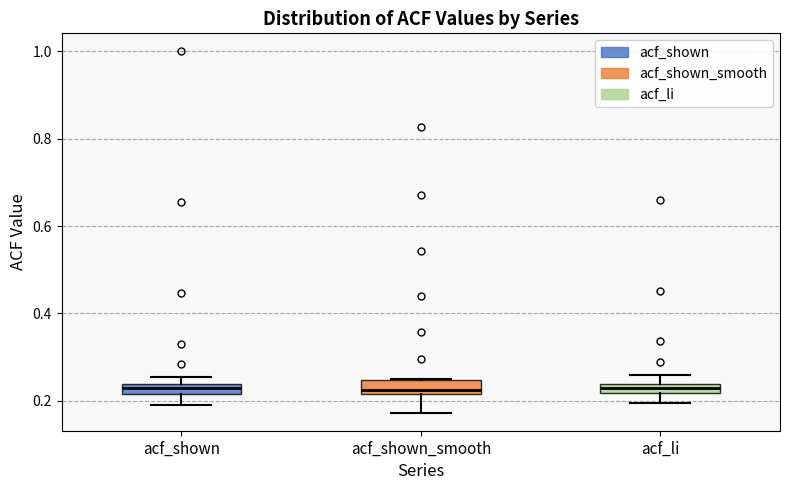

Where does the lower whisker of the box for acf_li end on the y-axis? The values are not printed on the chart, so give them approximately, as read against the axis.

0.20